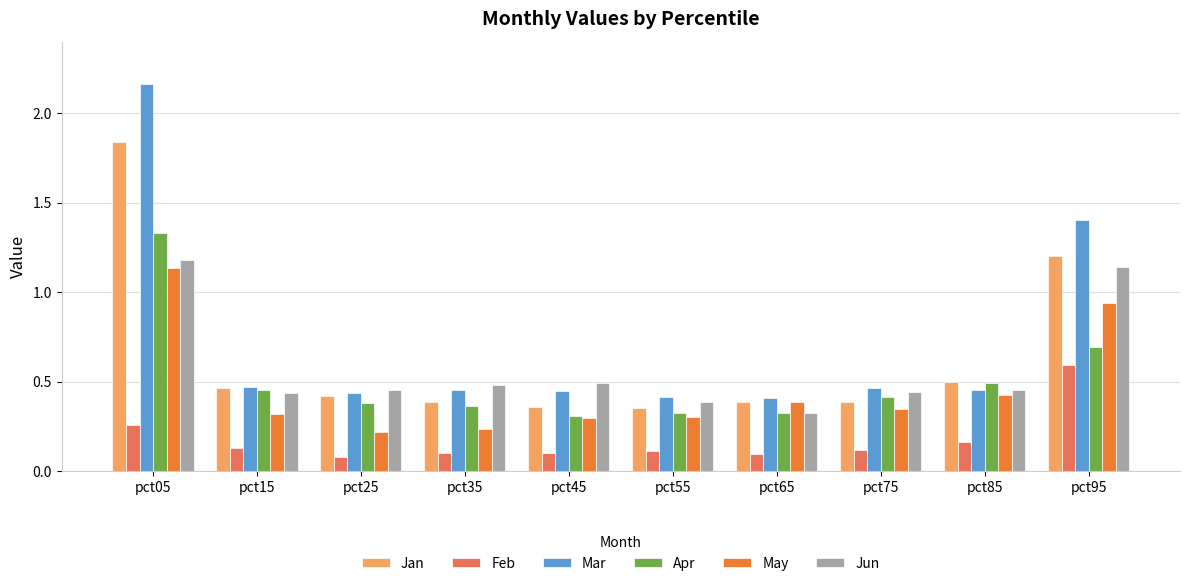

Count the Mar values in the range 0 to 1.

8